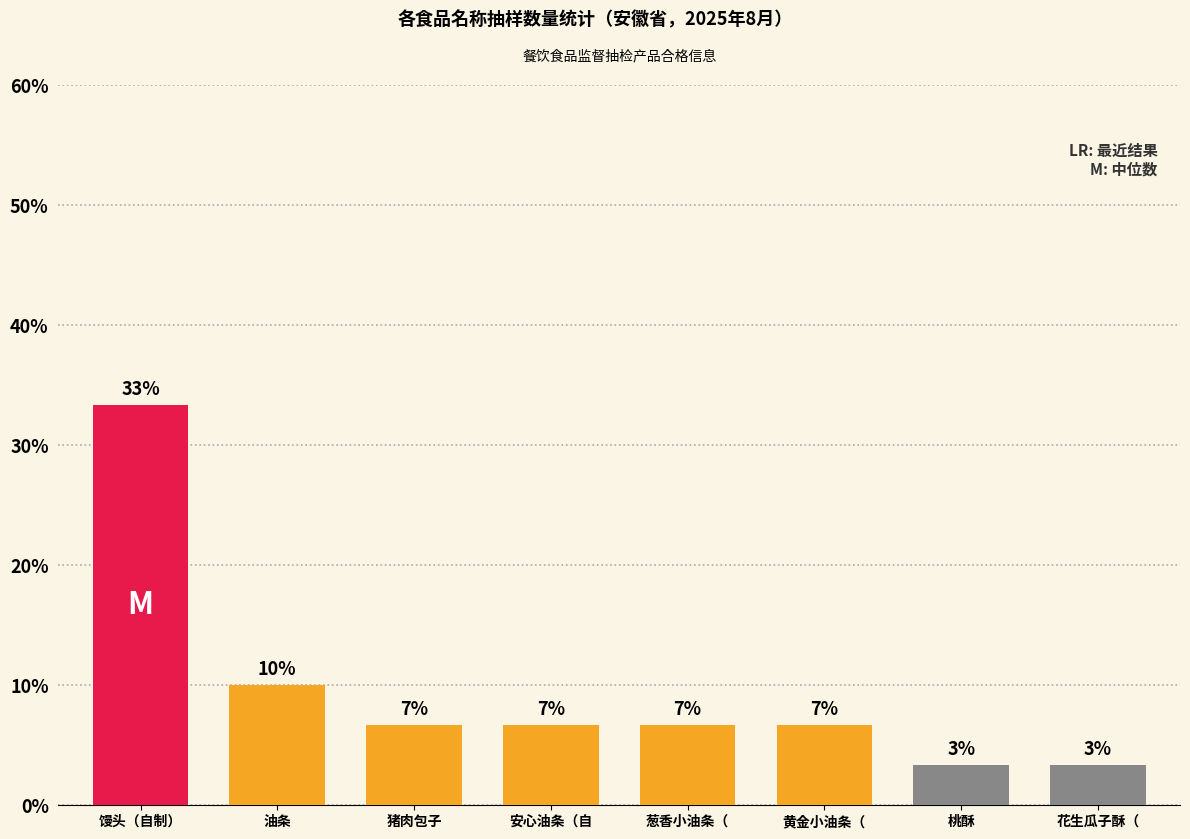

Rank the categories by value from lowest to highest.

桃酥, 花生瓜子酥（, 猪肉包子, 安心油条（自, 葱香小油条（, 黄金小油条（, 油条, 馒头（自制）